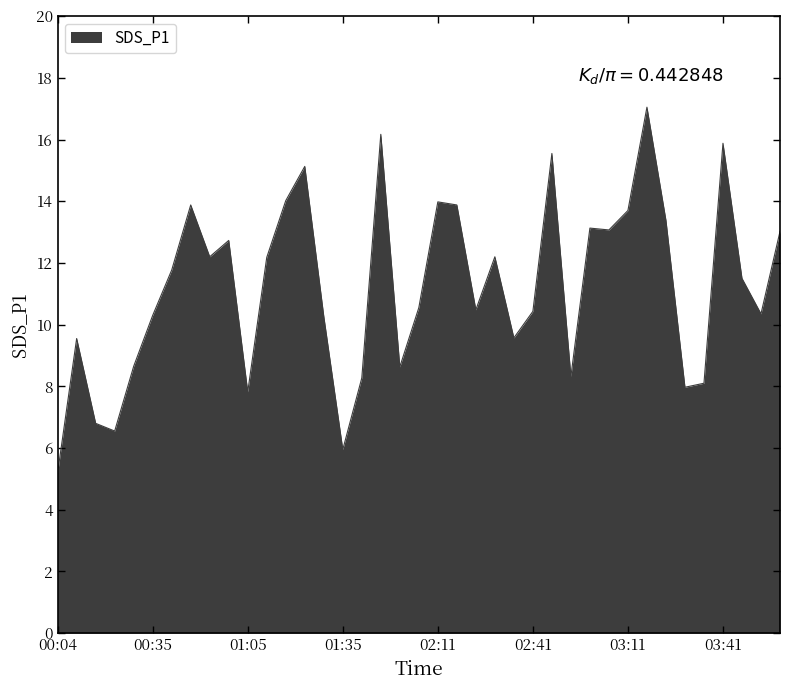

What is the greatest value displayed?

17.1